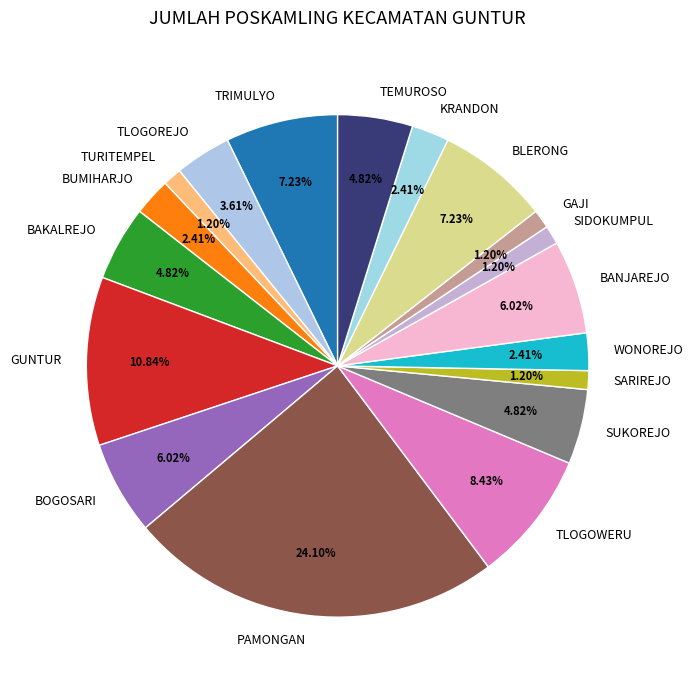

Count the number of slices in the pie.

18